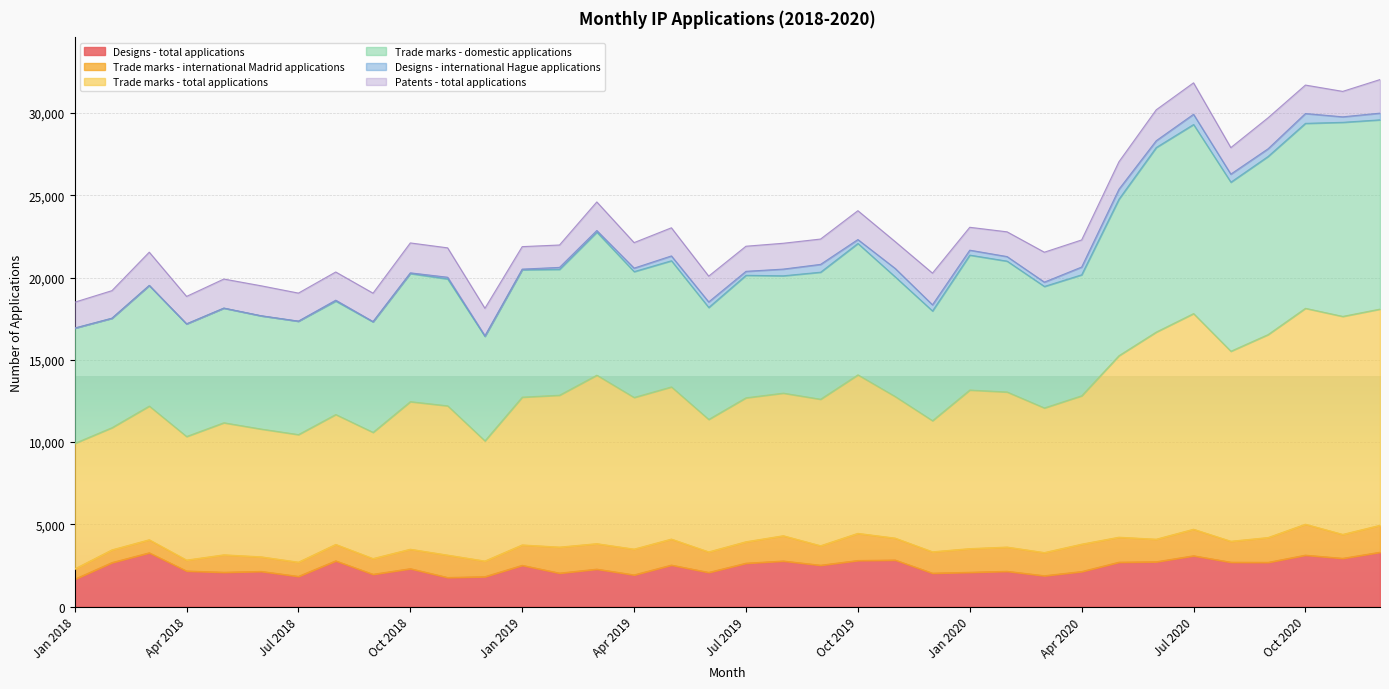

Is the value of Designs - total applications at May 2020 greater than the value of Trade marks - domestic applications at Aug 2019?

No